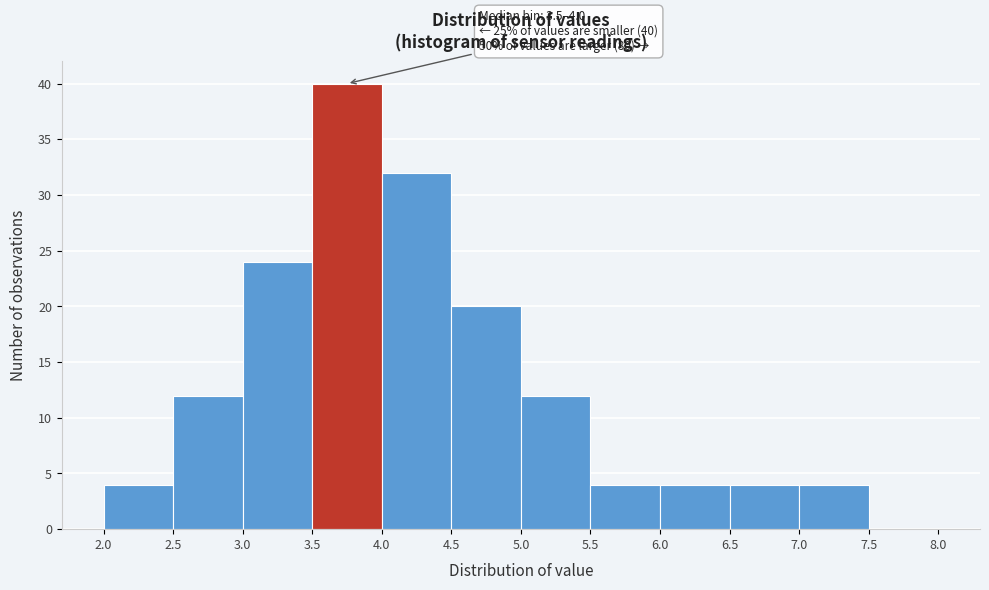

Over which range of the x-axis is the bar tallest?

3.5 to 4.0